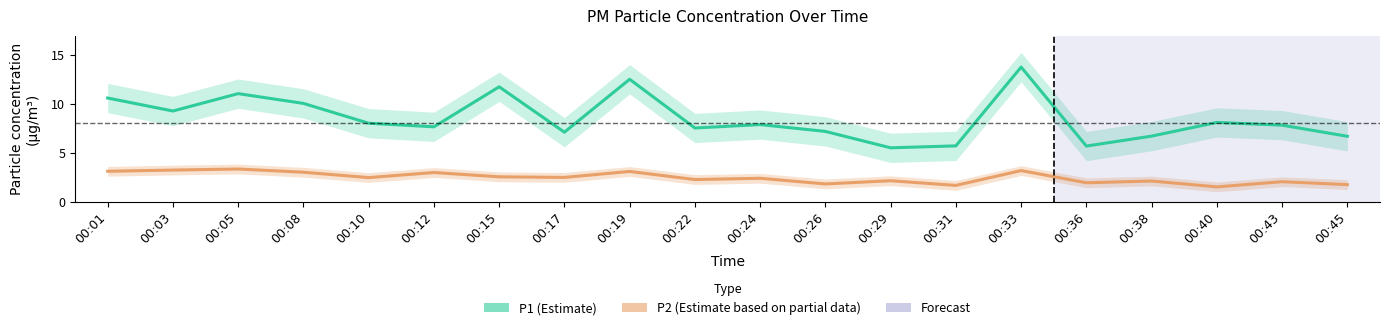

At which category does P2 (Estimate based on partial data) reach its first local peak?

00:05